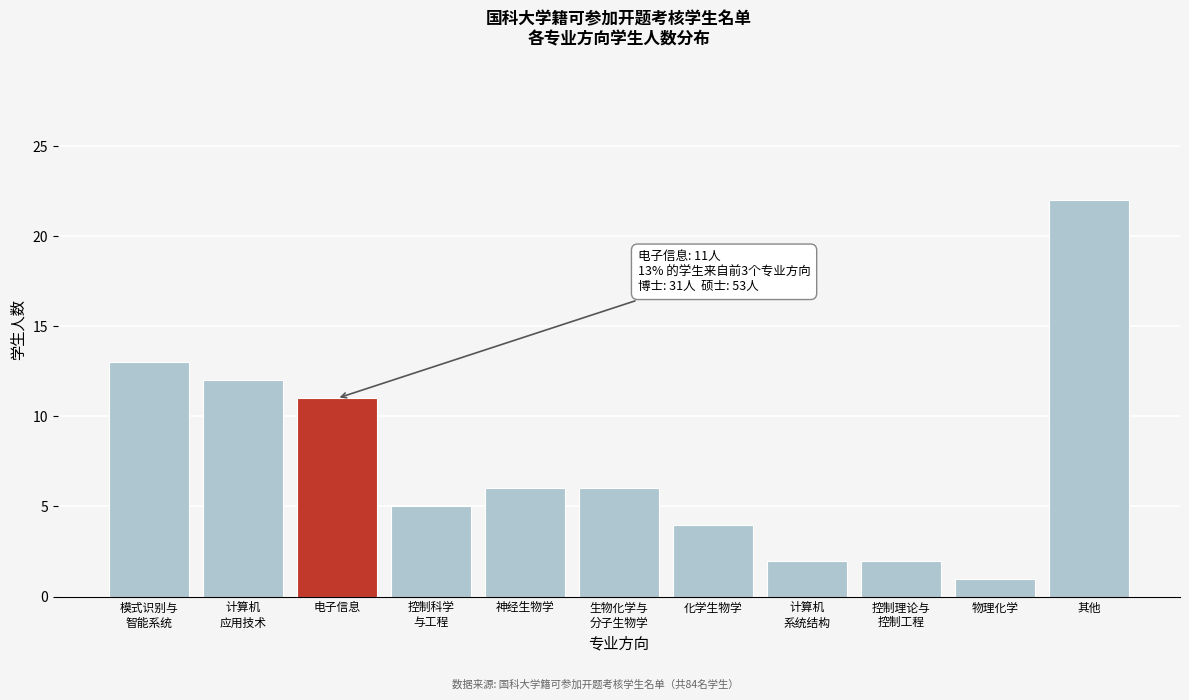

Reading left to right, extract all data points from this chart.

13	12	11	5	6	6	4	2	2	1	22